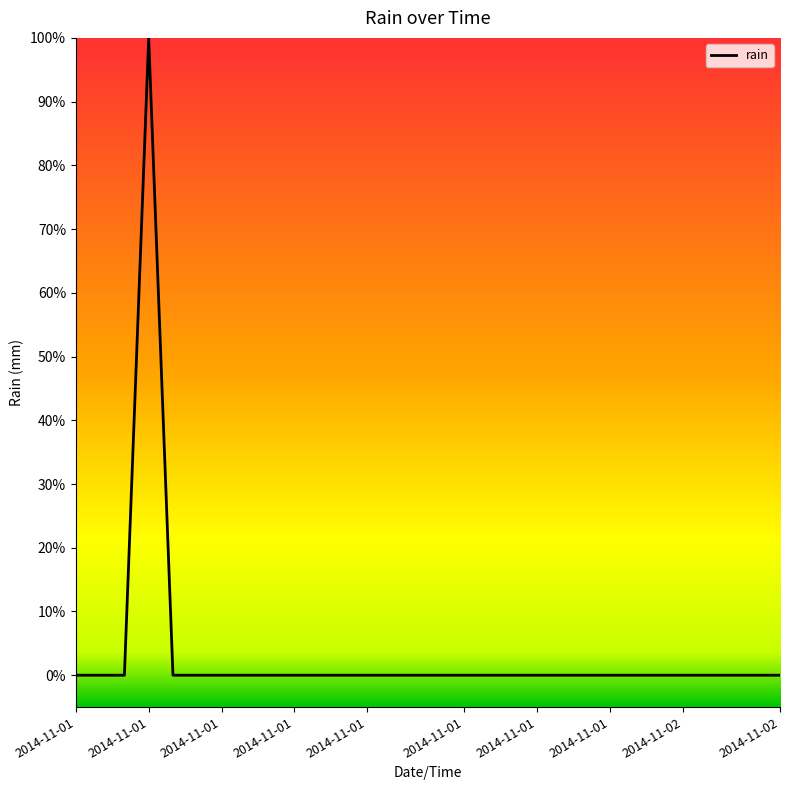

Does the chart display data point markers on the line(s)?

No